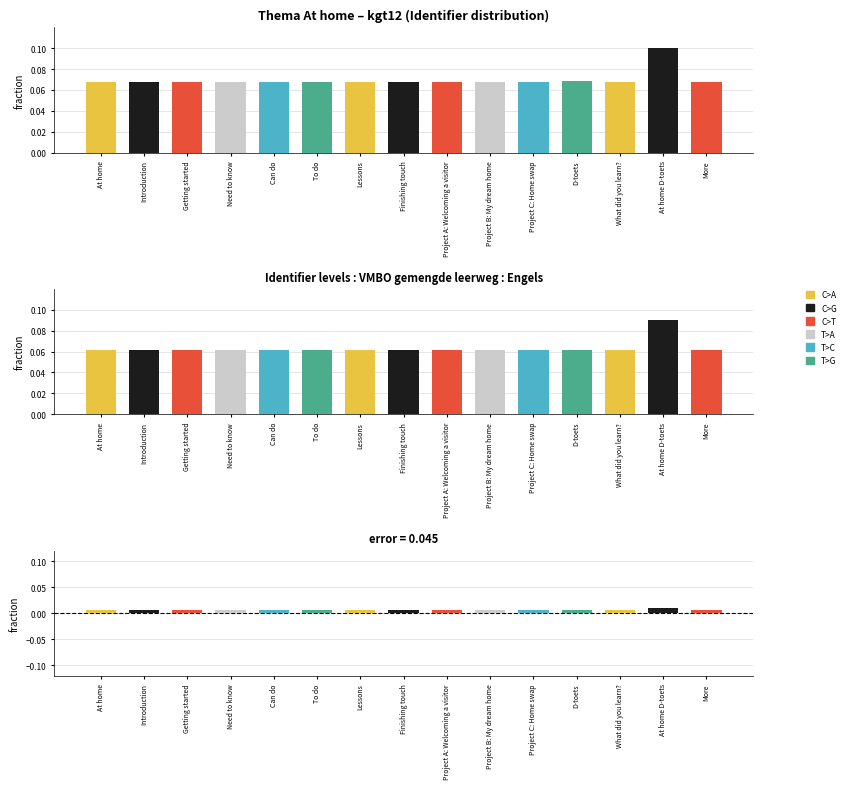

How many groups of bars are there?

15